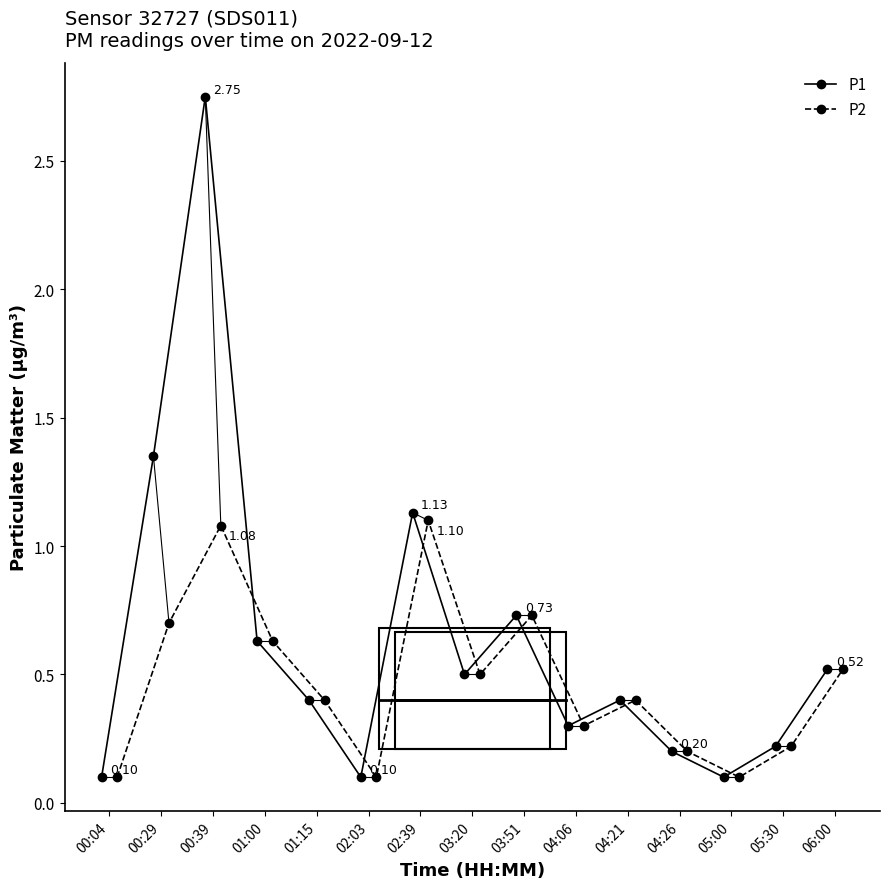

In P1, how many points are lower than both neighbors (excluding endpoints)?

4